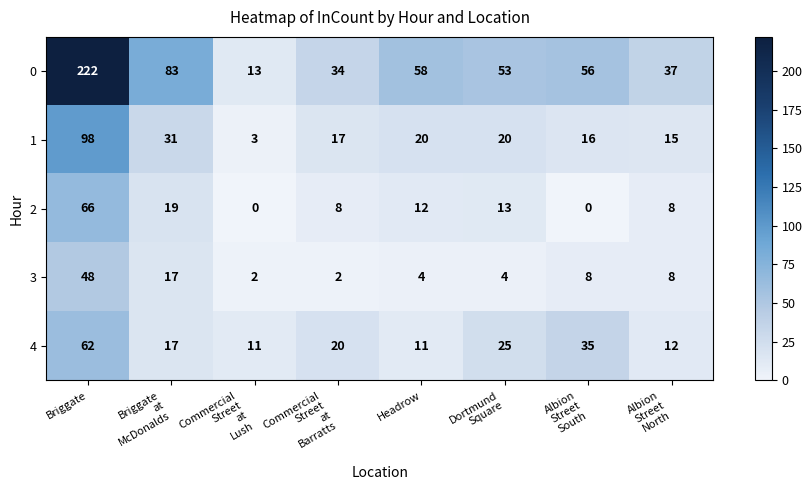

What is the average value of the 2 series?

16